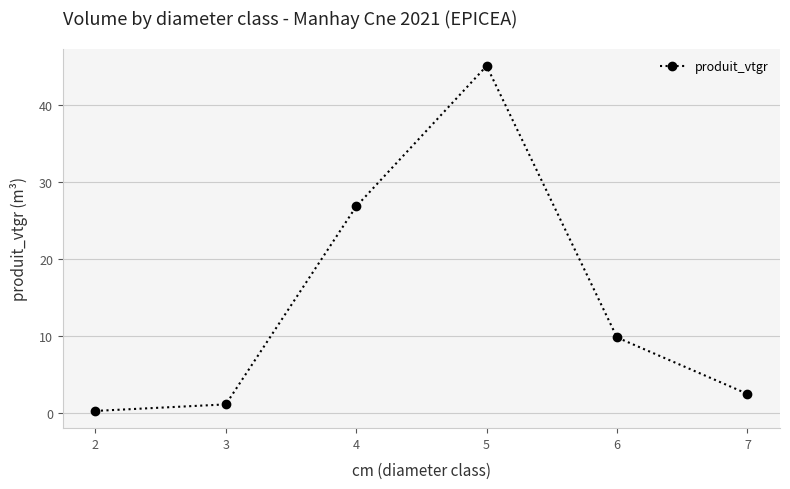

Approximately how many times larger is the value at 4 compared to 5?

0.6